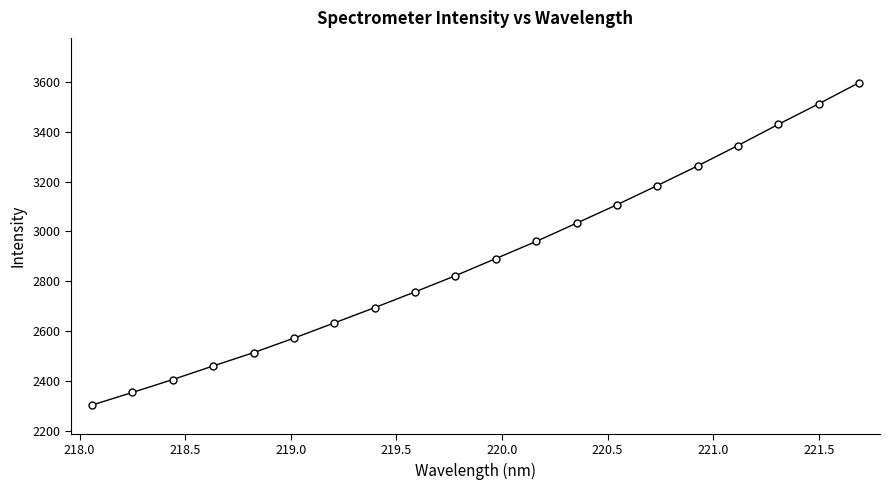

What is the smallest value displayed?

2304.9